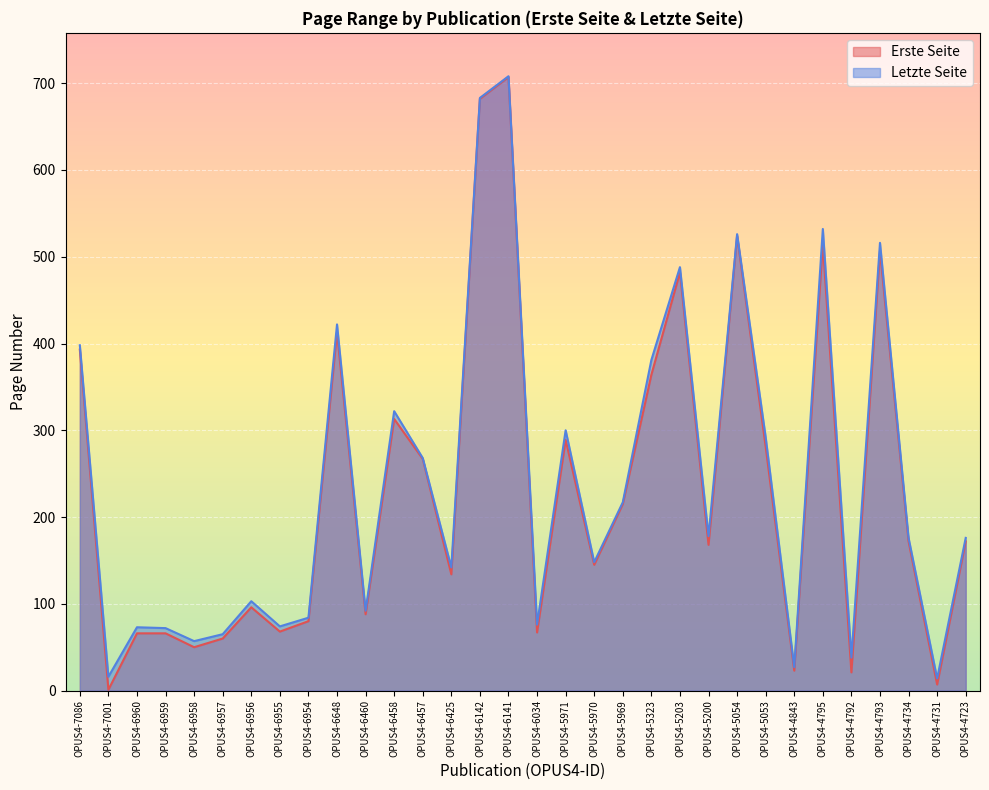

What is the sum of the Erste Seite values at OPUS4-5323 and OPUS4-6034?

431